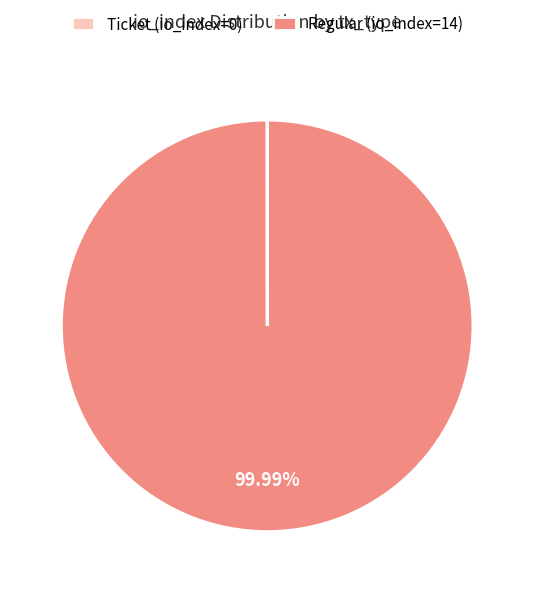

Which slice is the largest?

Regular (io_index=14)